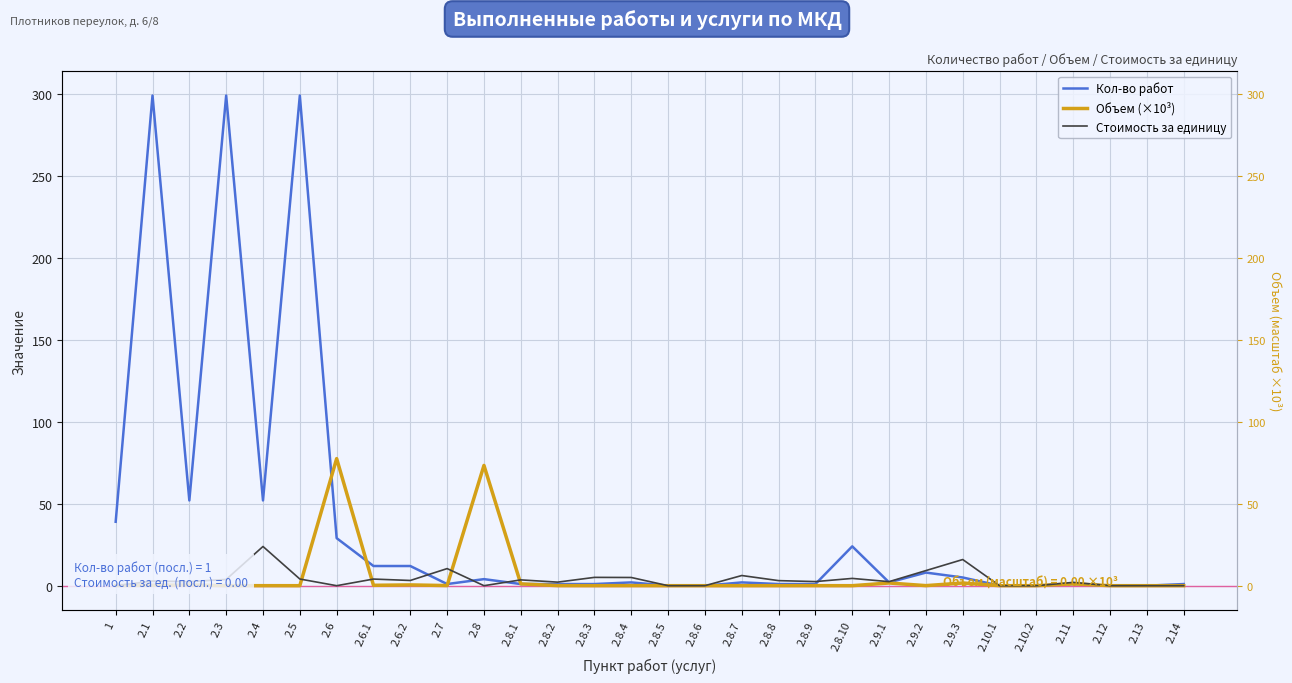

What is the approximate value of Кол-во работ at 2.3?

299.0